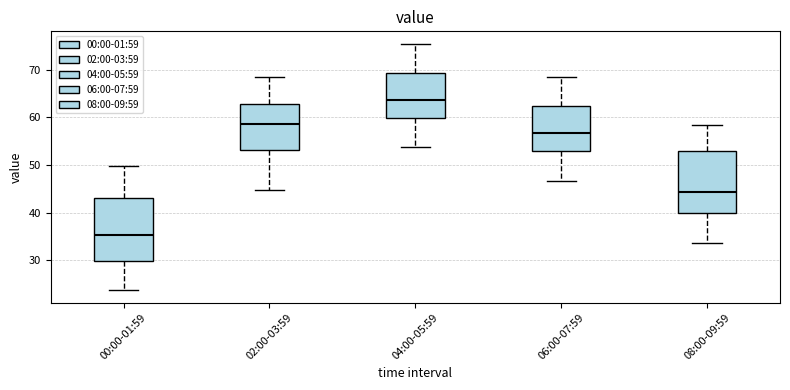

Where is the upper edge of the box for 08:00-09:59 on the y-axis? The values are not printed on the chart, so give them approximately, as read against the axis.

53